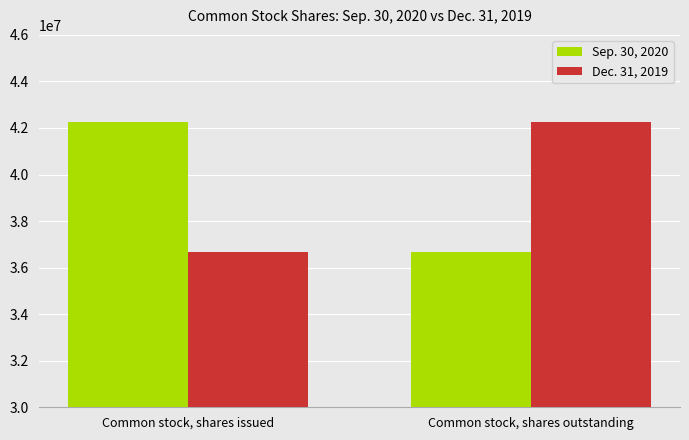

Reading right to left, extract all data points from this chart.

Sep. 30, 2020: Common stock, shares outstanding=36678854	Common stock, shares issued=42239922
Dec. 31, 2019: Common stock, shares outstanding=42239922	Common stock, shares issued=36678854